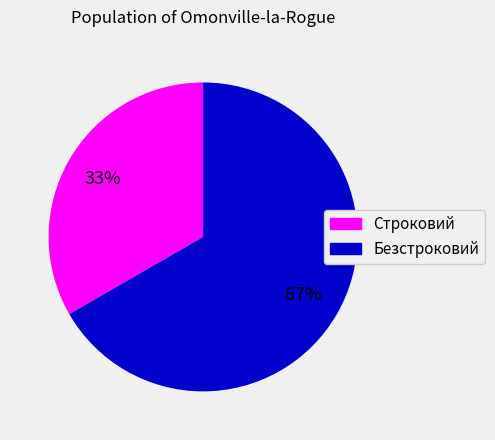

Rank the categories by value from highest to lowest.

Безстроковий, Строковий